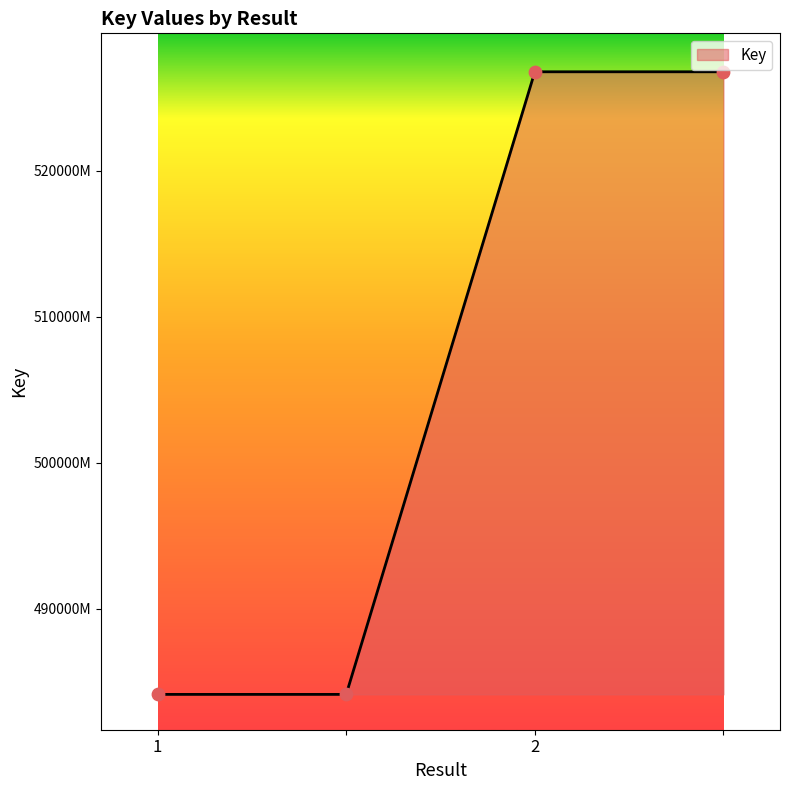

Is this an area chart (filled region under the line)?

Yes